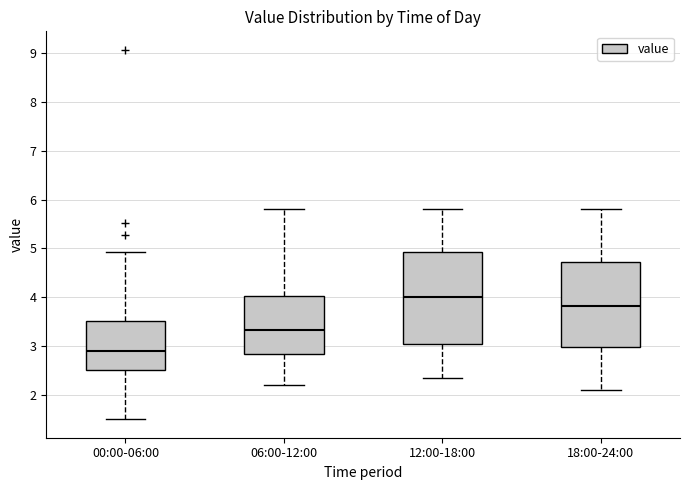

Where does the lower whisker of the box for 12:00-18:00 end on the y-axis? The values are not printed on the chart, so give them approximately, as read against the axis.

2.4